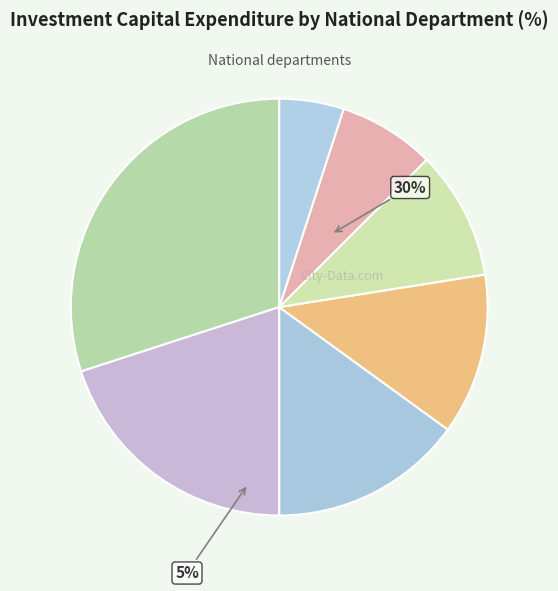

Is NATIONAL DEPARTMENT OF HUMAN SETTLEMENTS the majority of the pie?

No